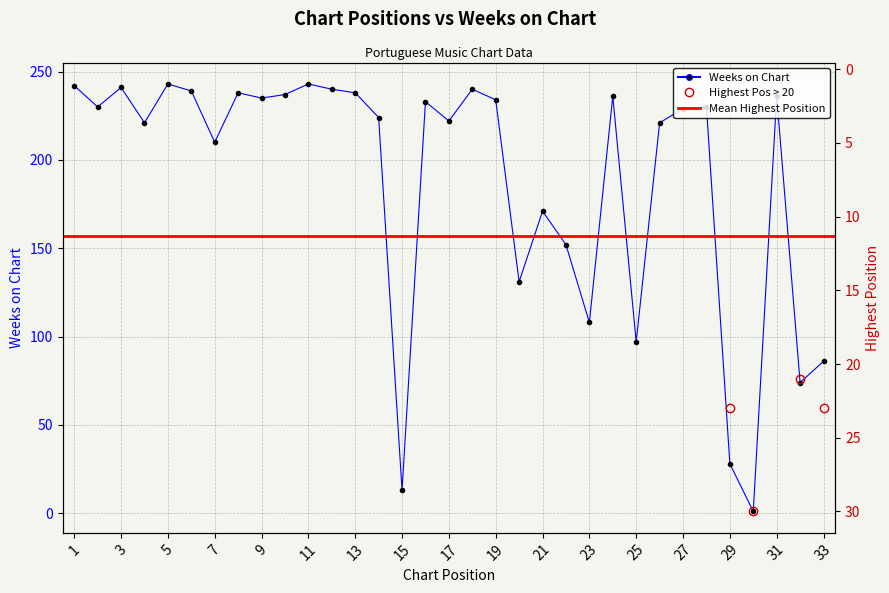

How many data points in Posición más alta are above 11?

16